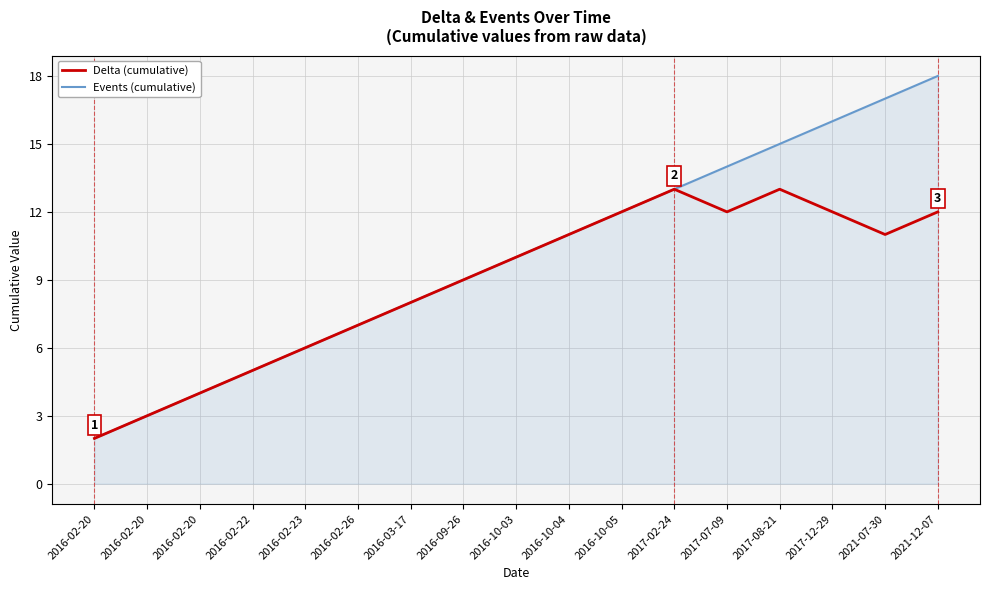

List the series in order of their overall mean, highest first.

Events (cumulative), Delta (cumulative)